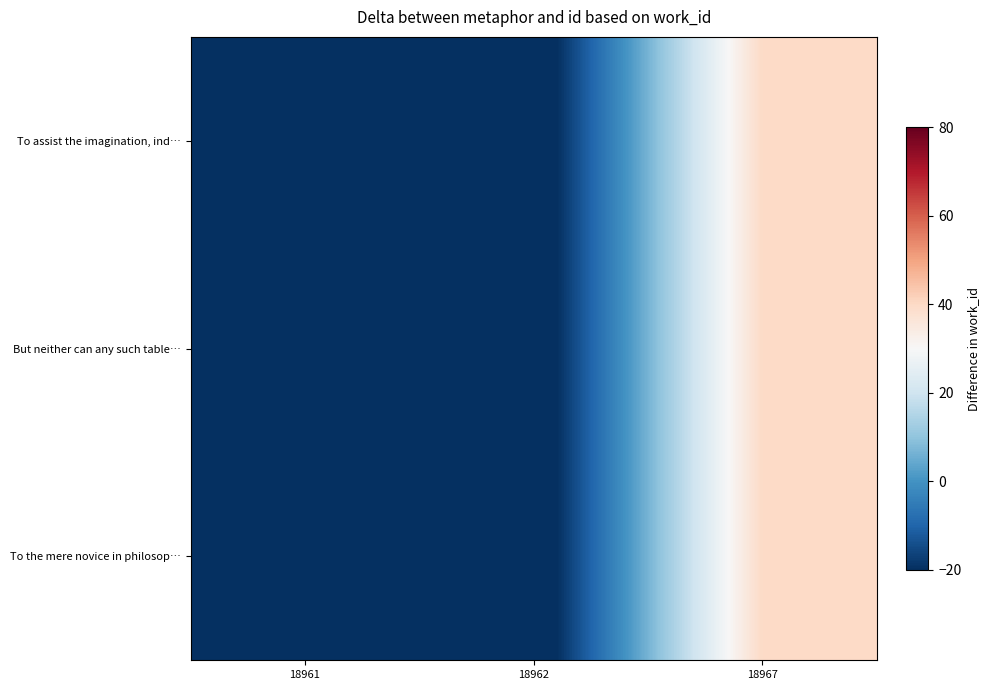

At 18961, list the series in order from smallest to largest.

To assist the imagination, ind…, But neither can any such table…, To the mere novice in philosop…